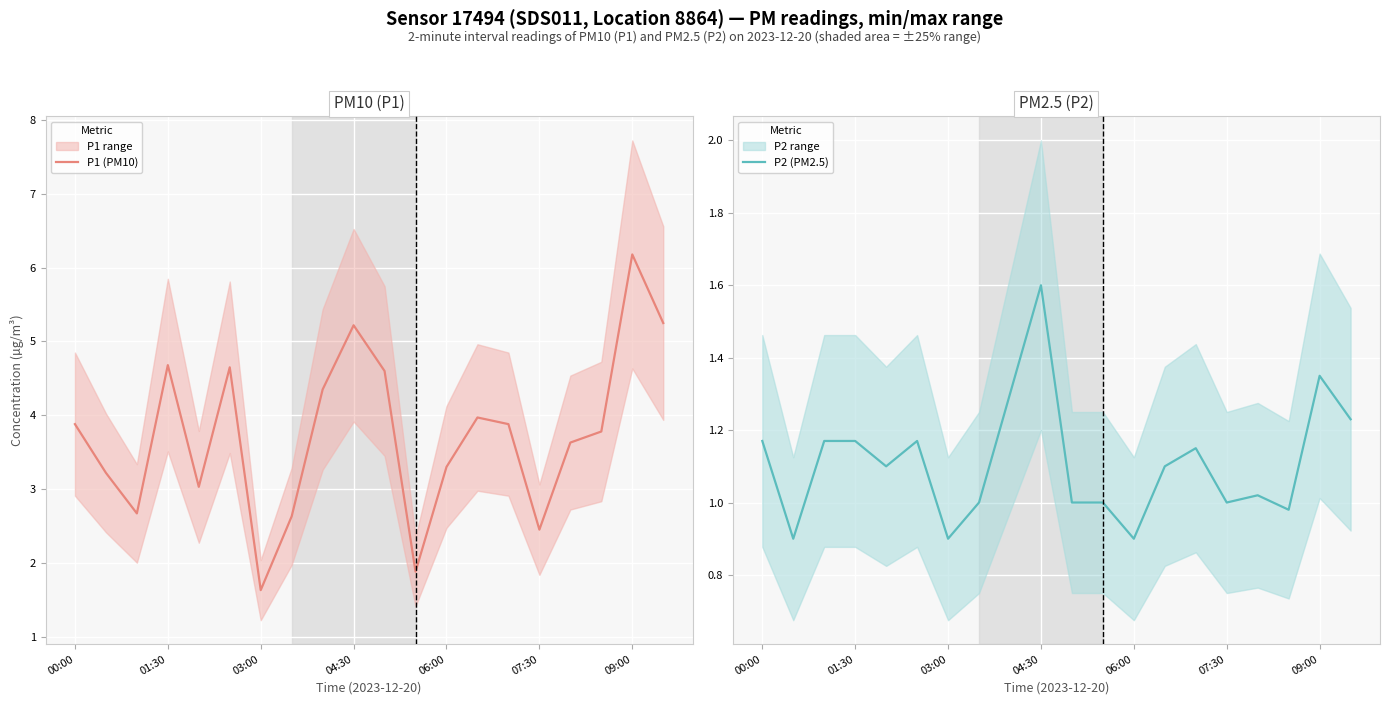

At which label does P1 (PM10) reach its minimum?

03:00